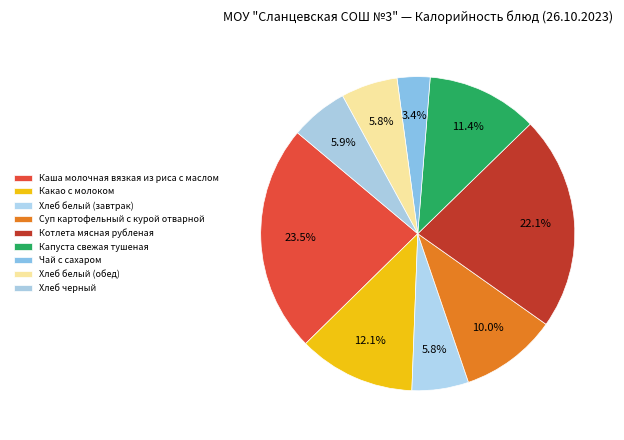

The Хлеб белый (завтрак) slice represents 6% of the pie. True or false?

True